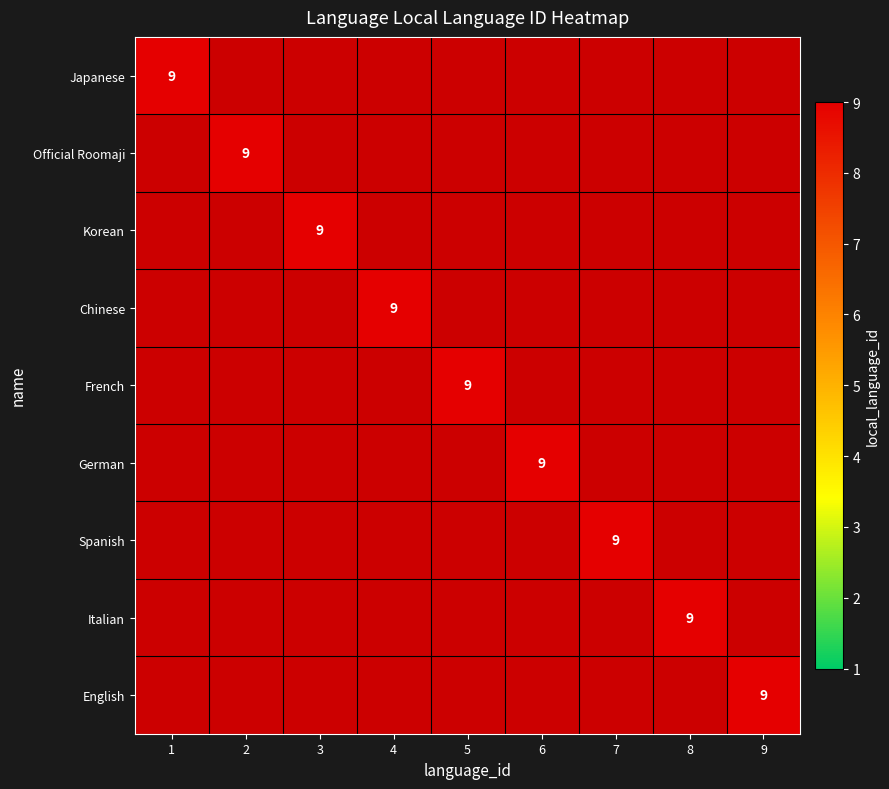

How many values in Italian are above zero?

1